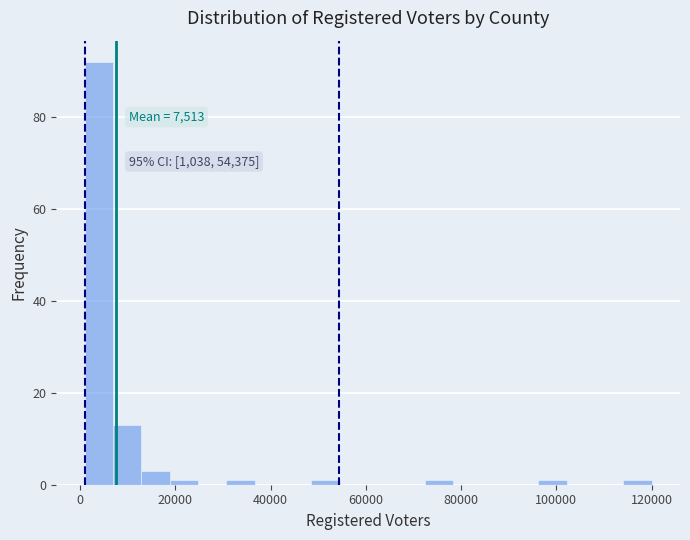

Read against the x-axis, roughly where is the centre of the tallest bar?

4000